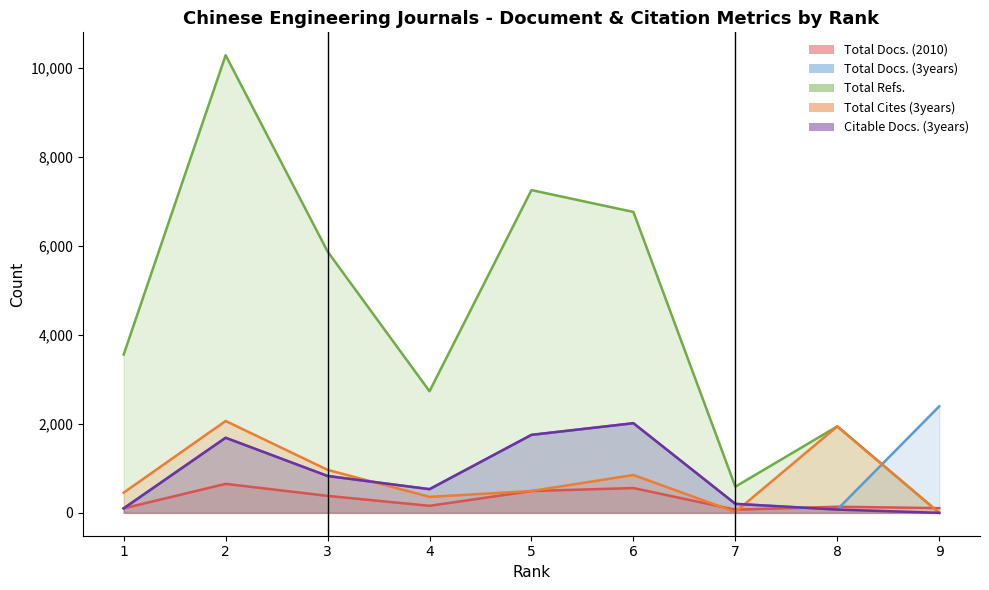

Is it true that Total Refs. equals 1879 at 6?

False